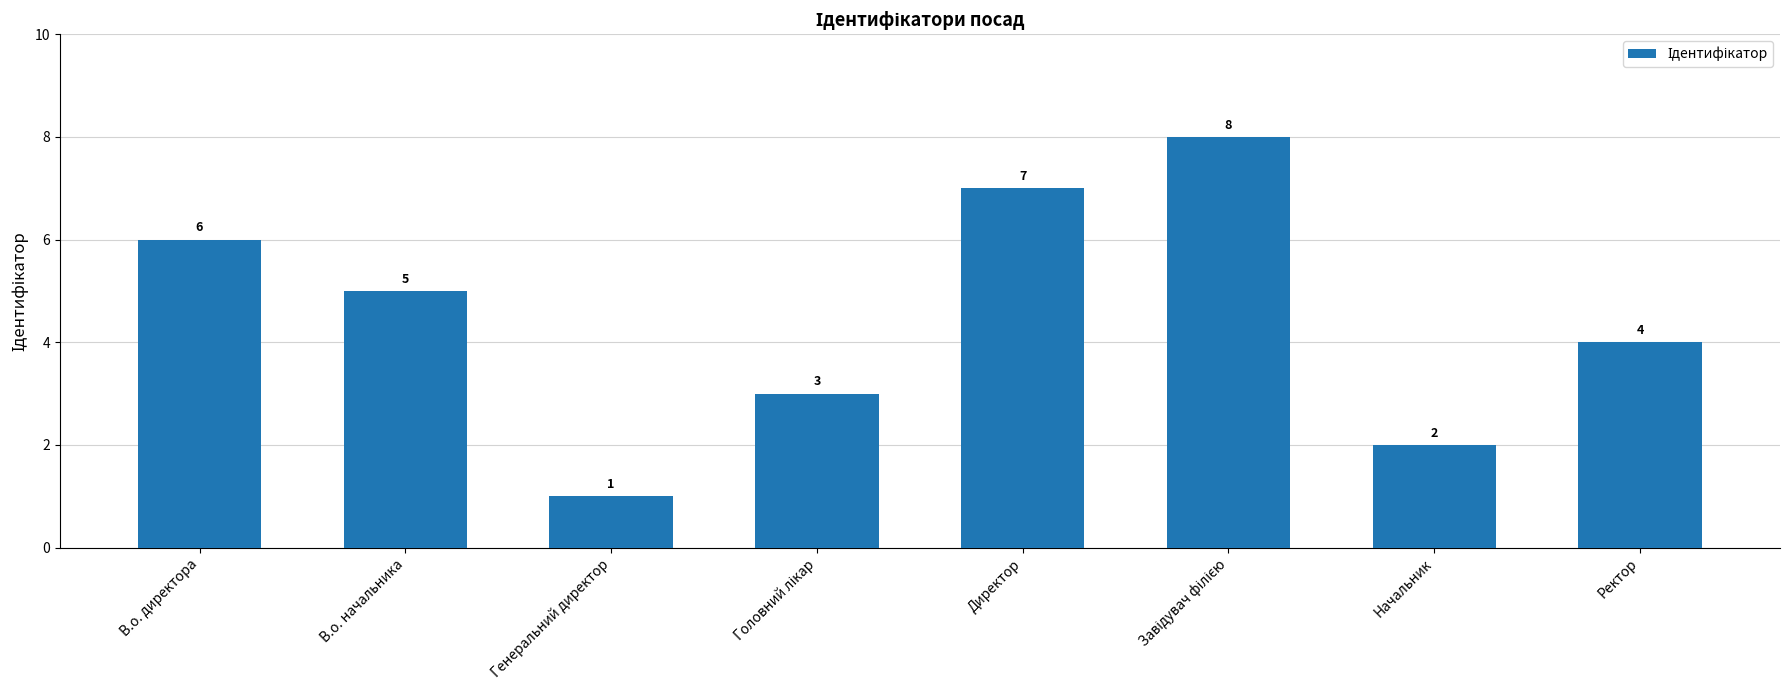

What is the ratio of the value at Начальник to the value at Генеральний директор?

2.0